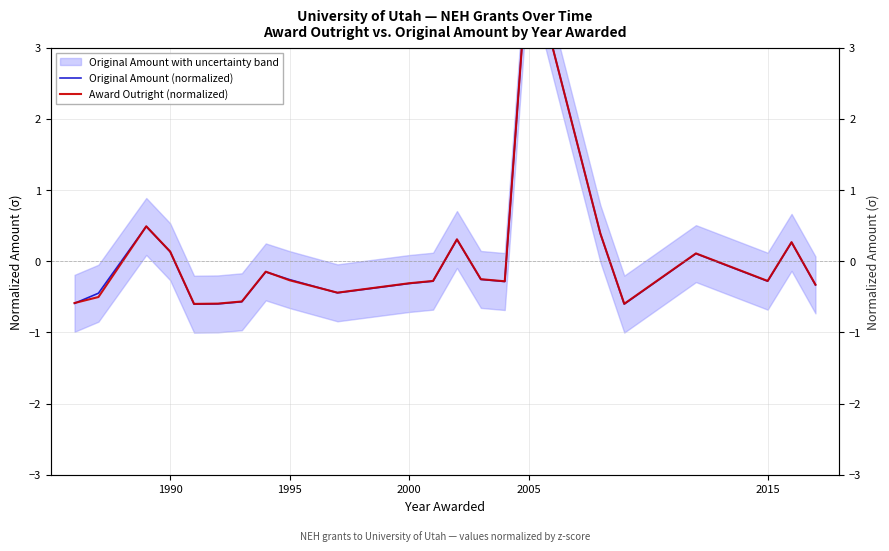

Which series has the largest total across all categories?

Award Outright (normalized)